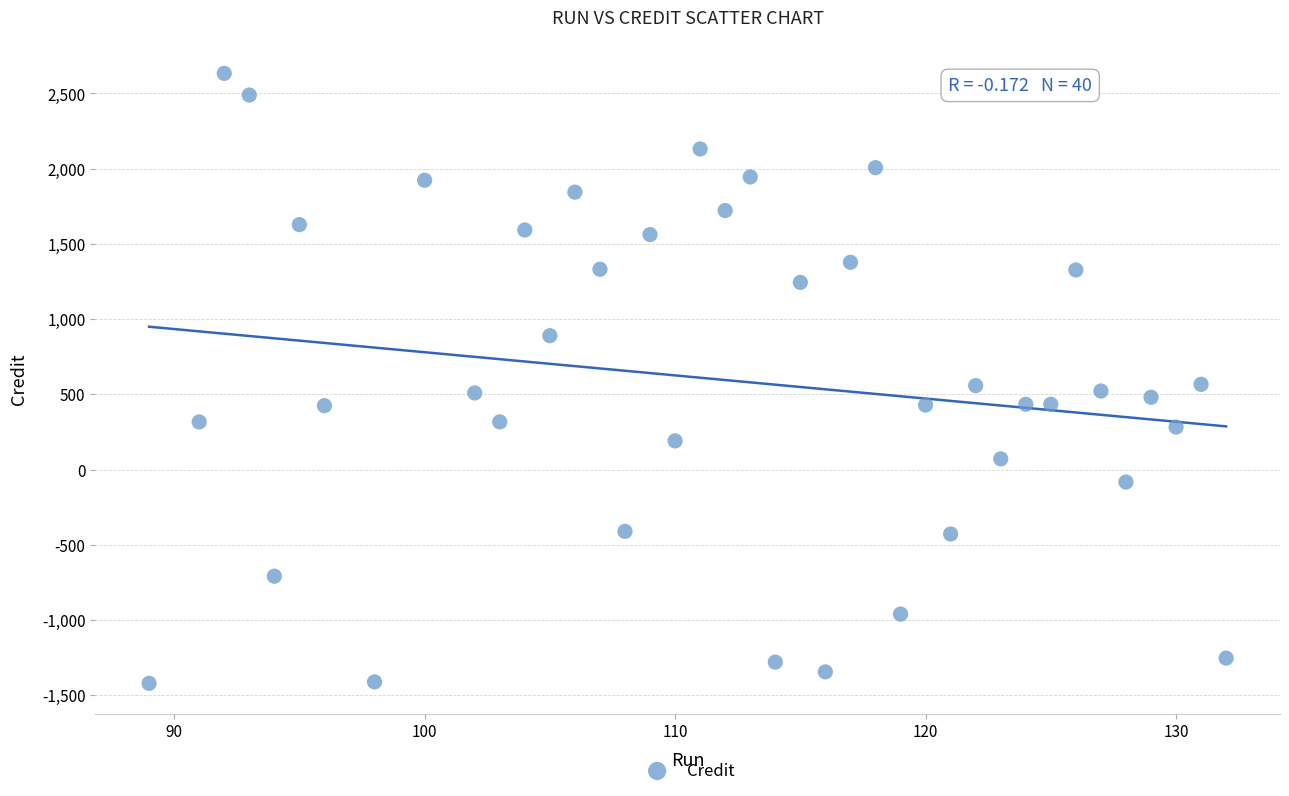

What is the range of Y values (max minus min)?

4054.1